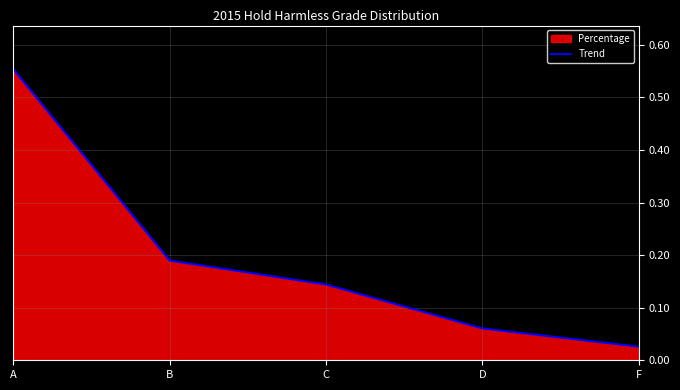

Reading right to left, extract all data points from this chart.

F=0.0	D=0.1	C=0.1	B=0.2	A=0.6